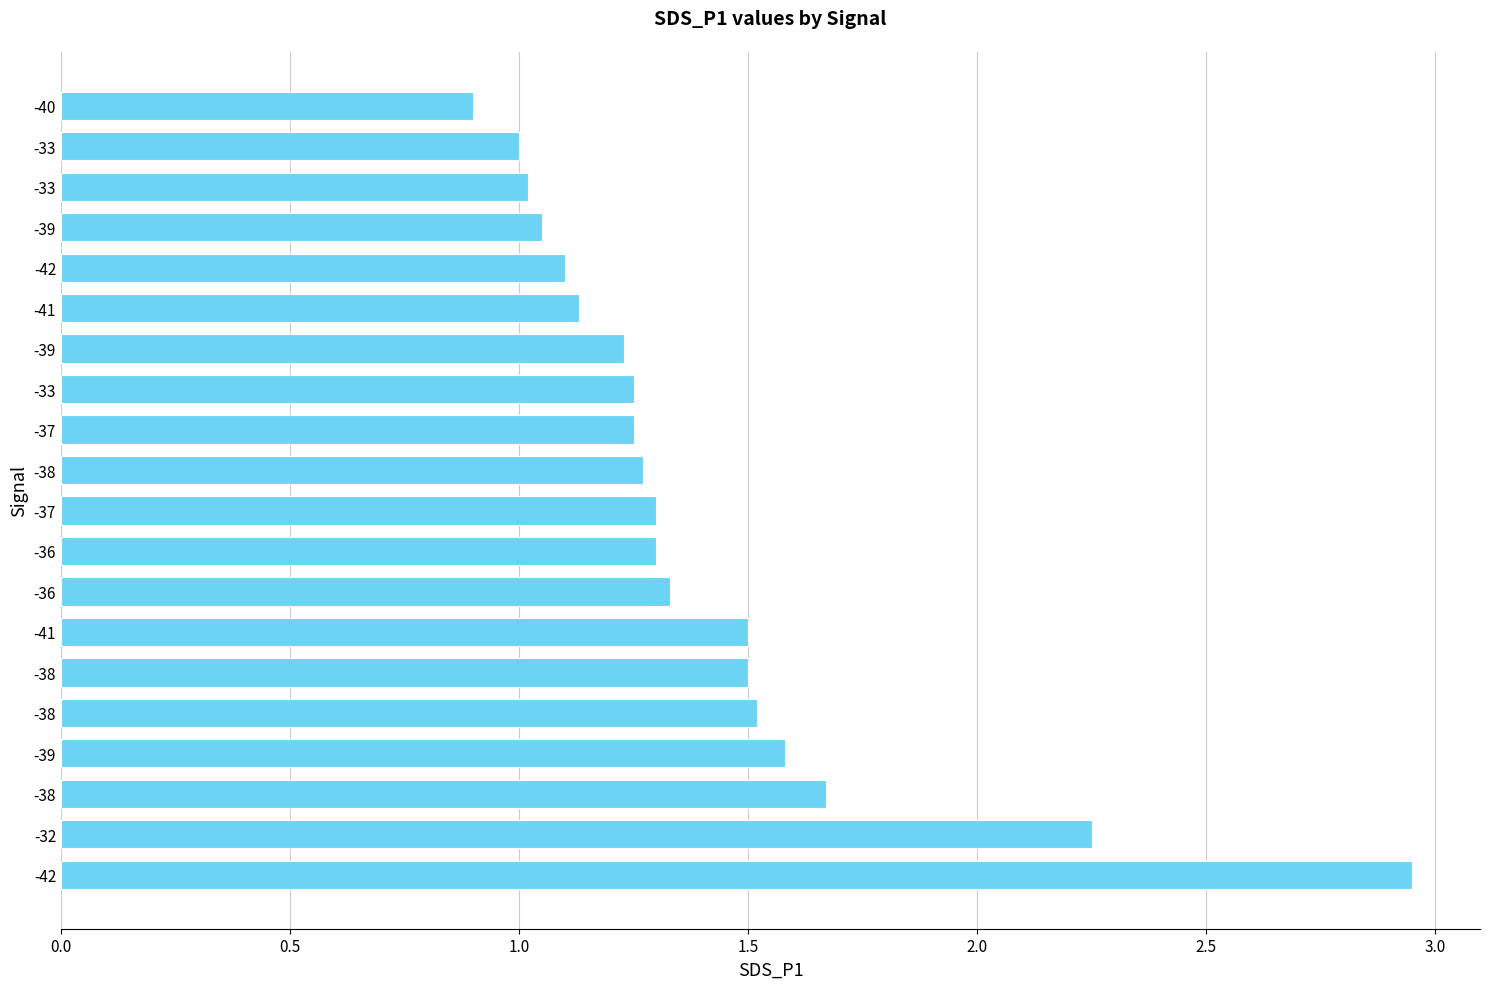

Does the chart contain any negative values?

No